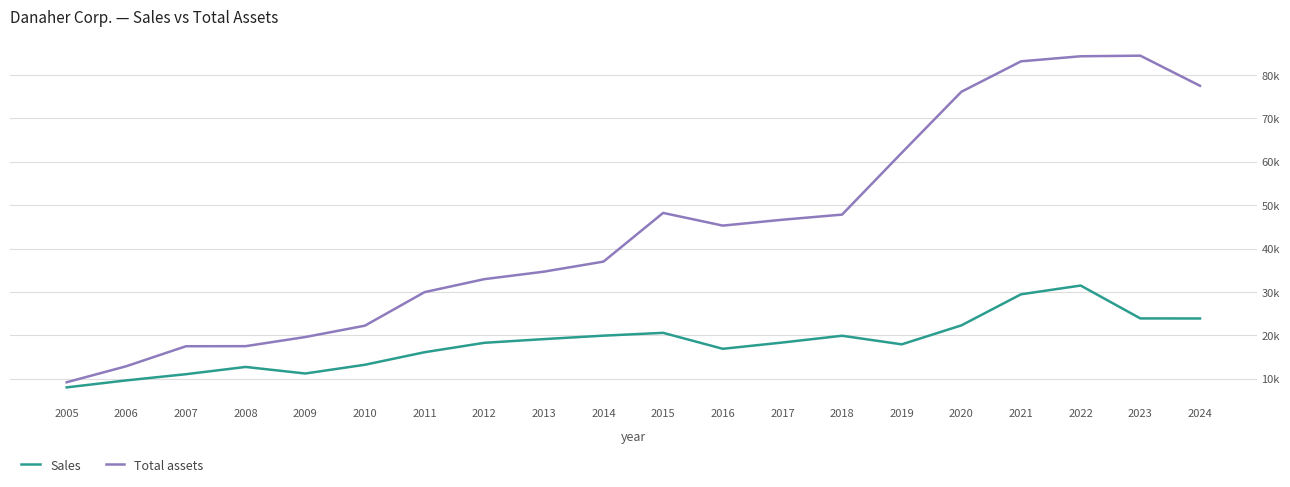

At which category does Sales reach its first local valley?

2009